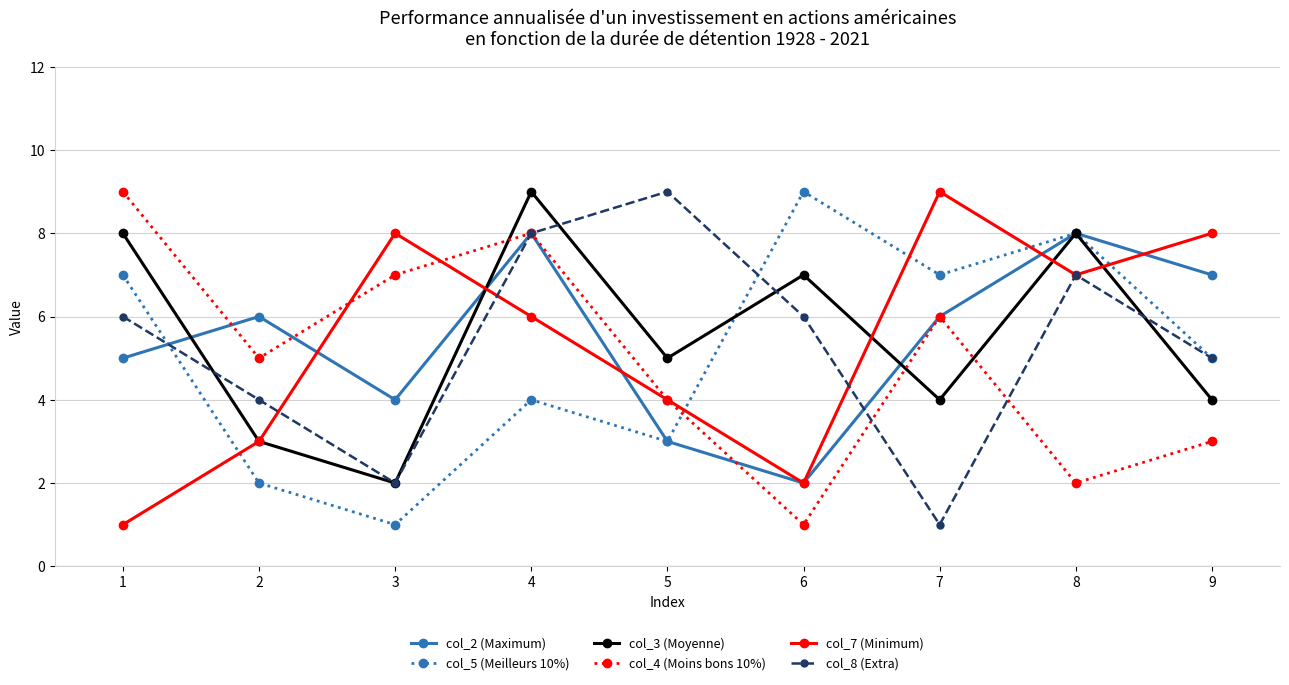

Which series changed the most between 3 and 6?

col_5 (Meilleurs 10%)